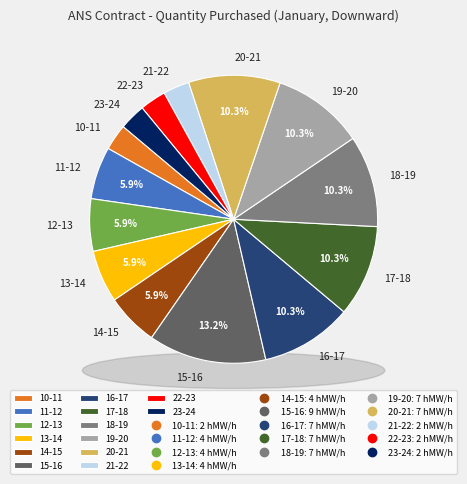

Is it true that 23-24 is 3% of the pie?

True